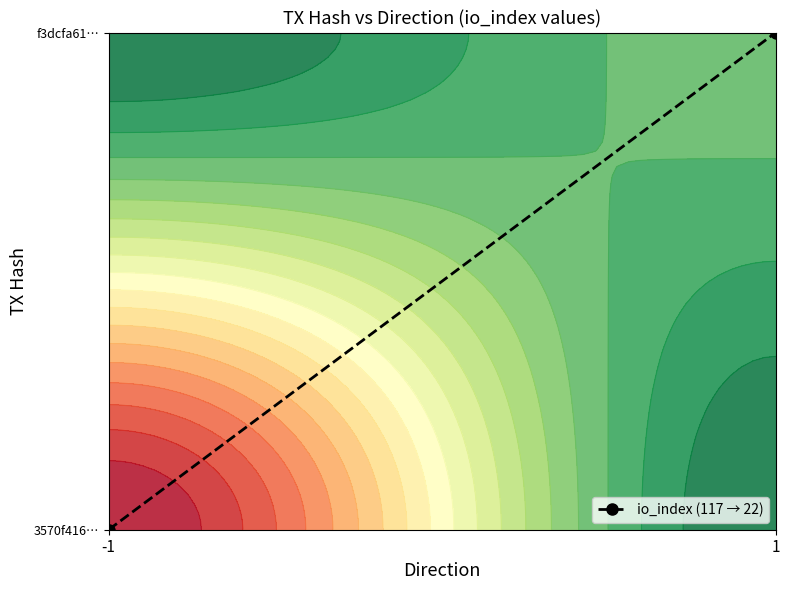

Is it true that the value at 1 is 1?

True